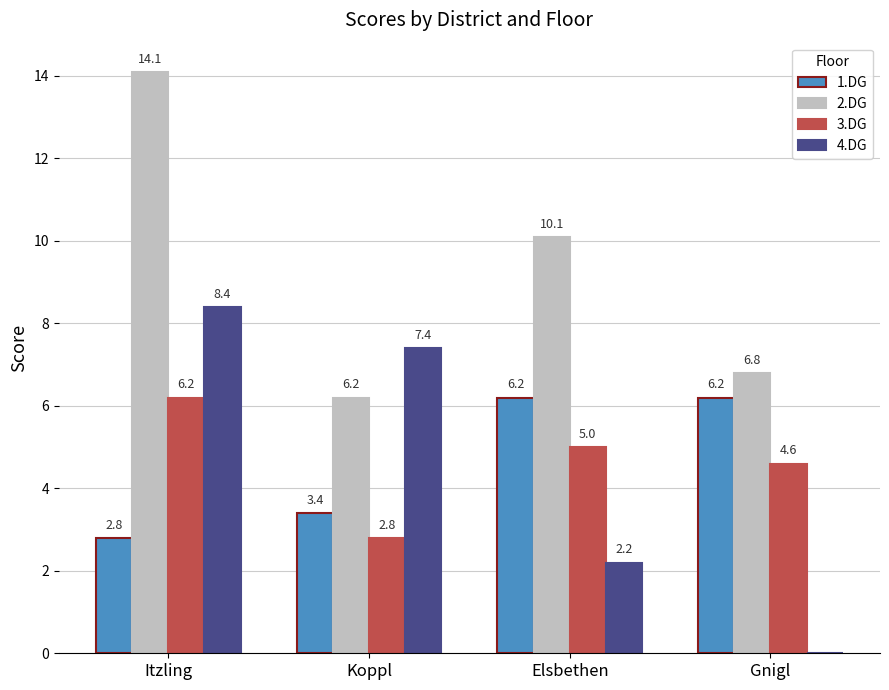

Read the 3.DG value at Koppl.

2.8